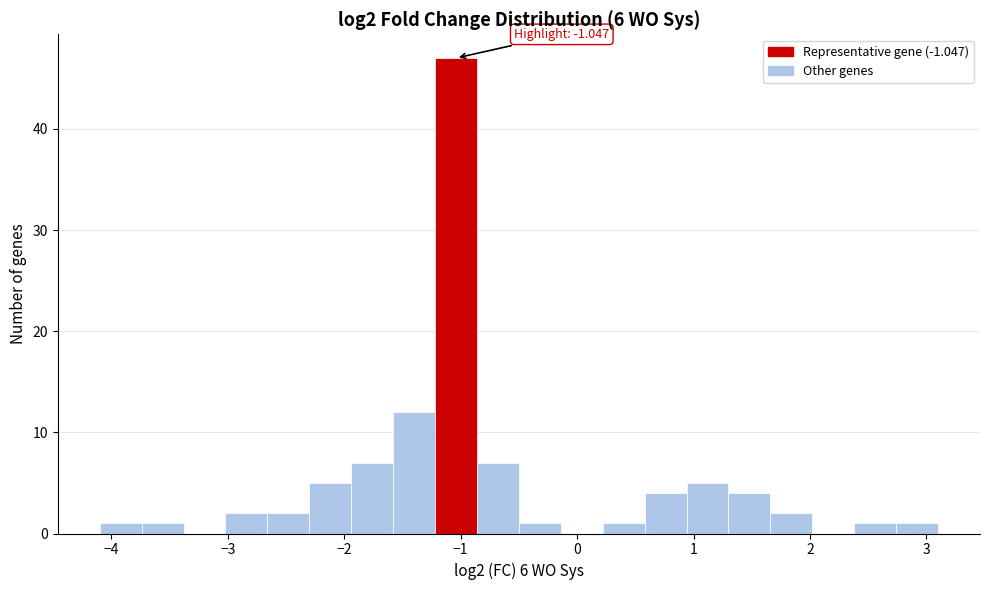

Around what value on the x-axis is the tallest bar? Give the approximate position of its centre, as read against the axis.

-1.0